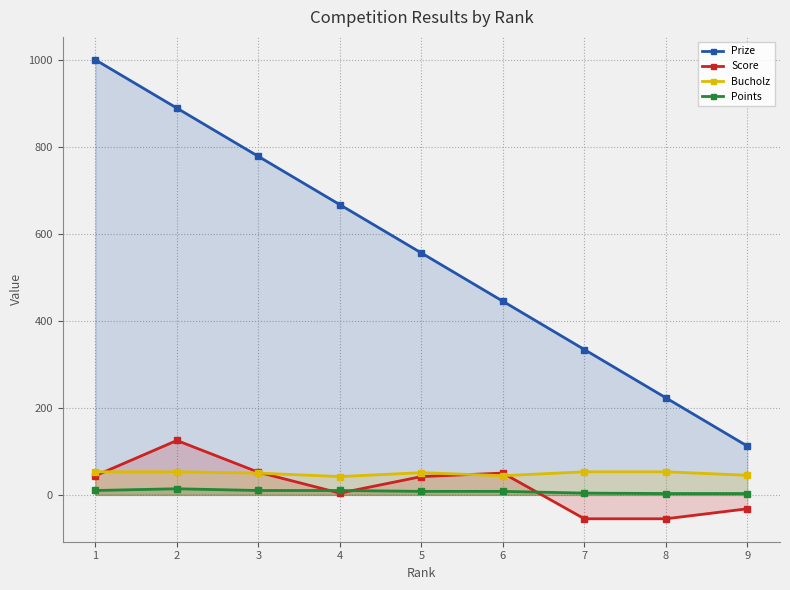

List the series in order of their peak value, highest first.

Prize, Score, Bucholz, Points